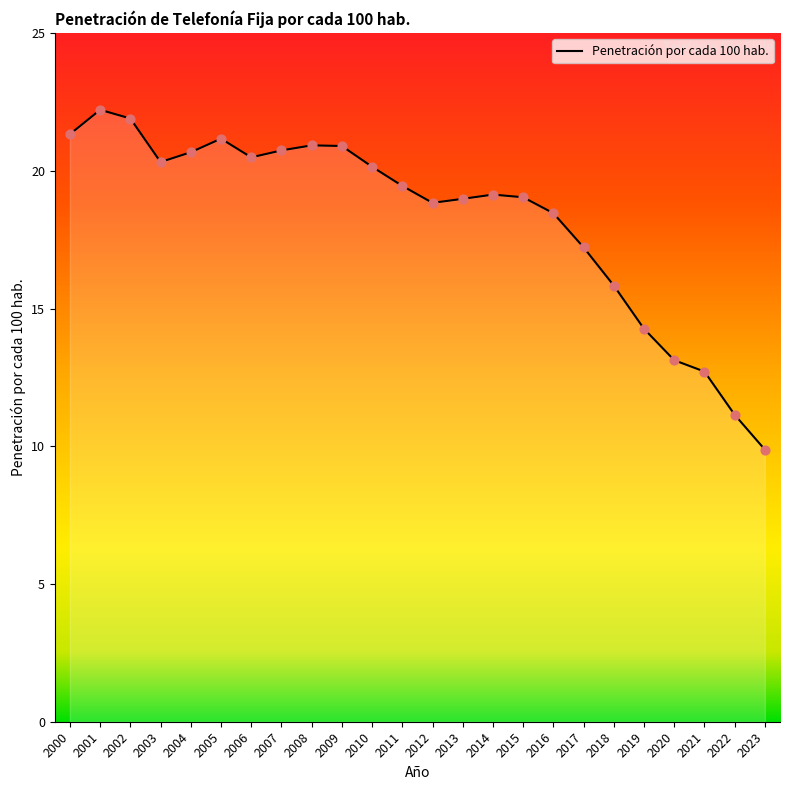

Approximately how many times larger is the value at 2013 compared to 2006?

0.9